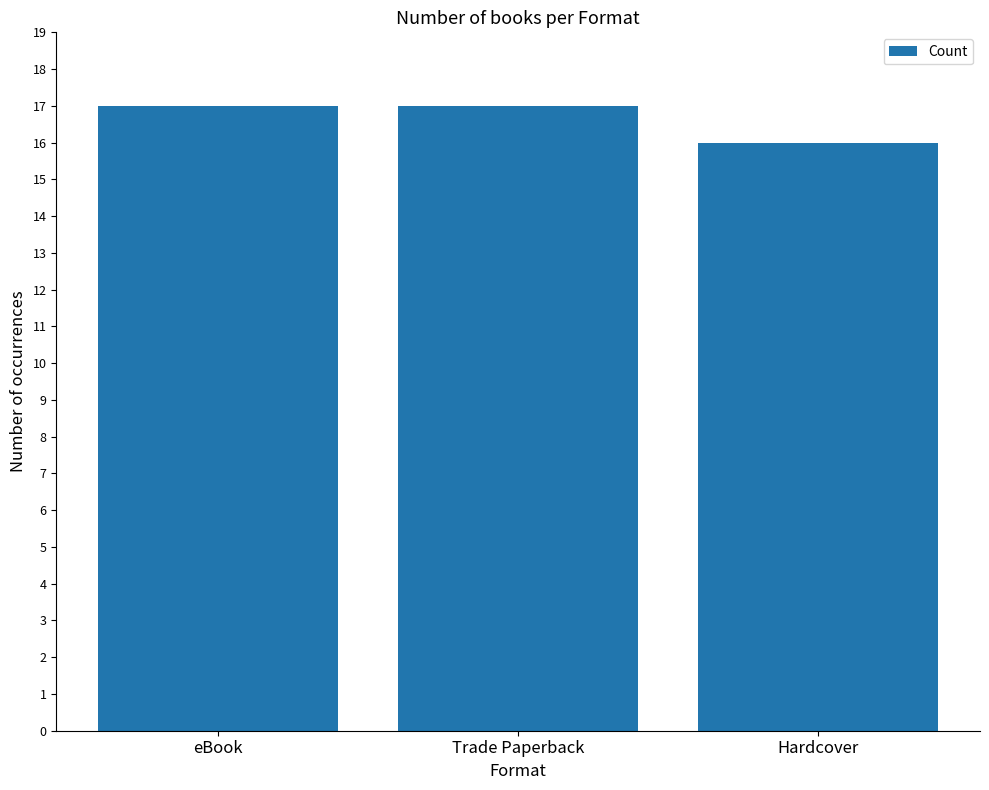

Does the chart contain any negative values?

No